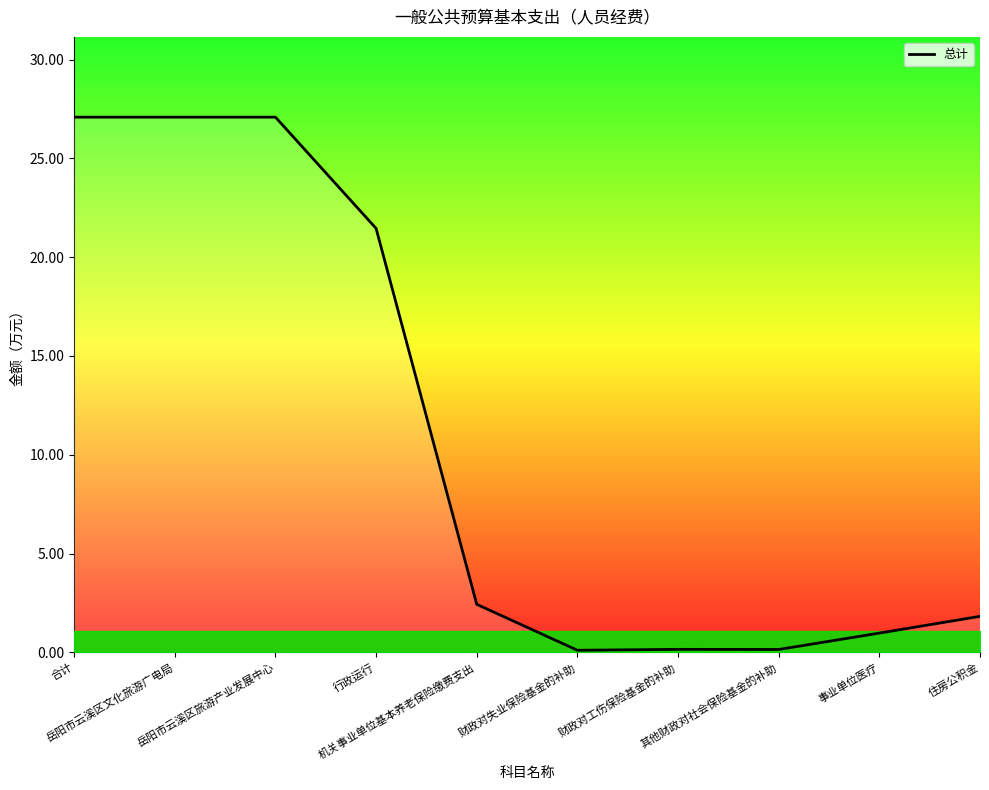

What is the approximate value at 岳阳市云溪区文化旅游广电局?

27.1